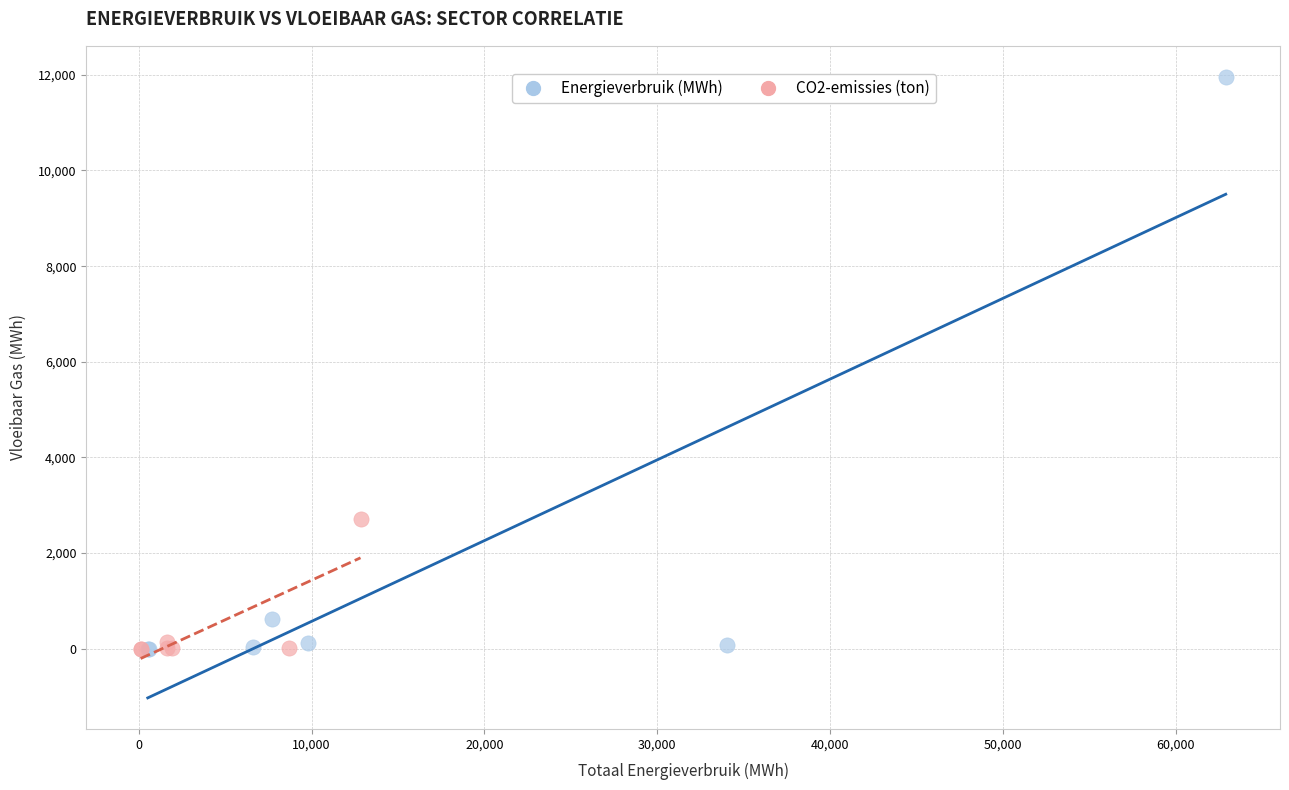

Which series has the largest Y range (max minus min)?

Energieverbruik (MWh)